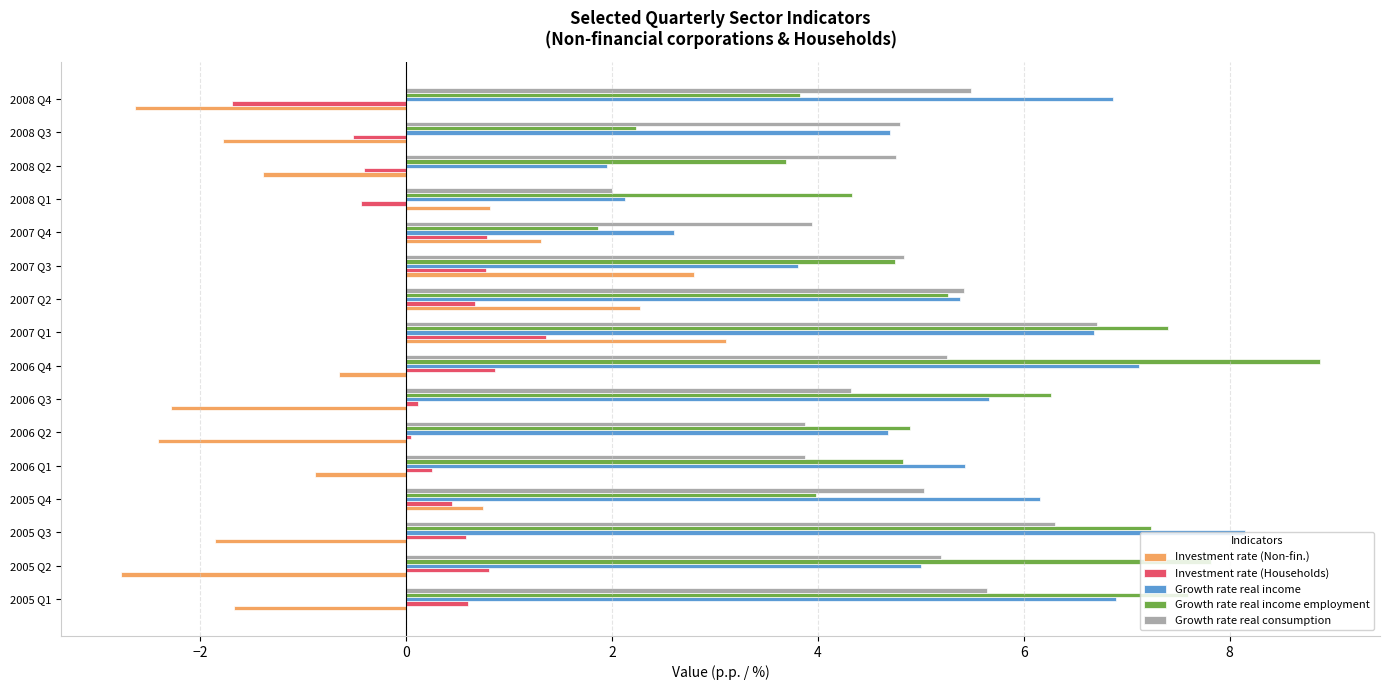

What is the total value across all series at 2008 Q4?

11.8